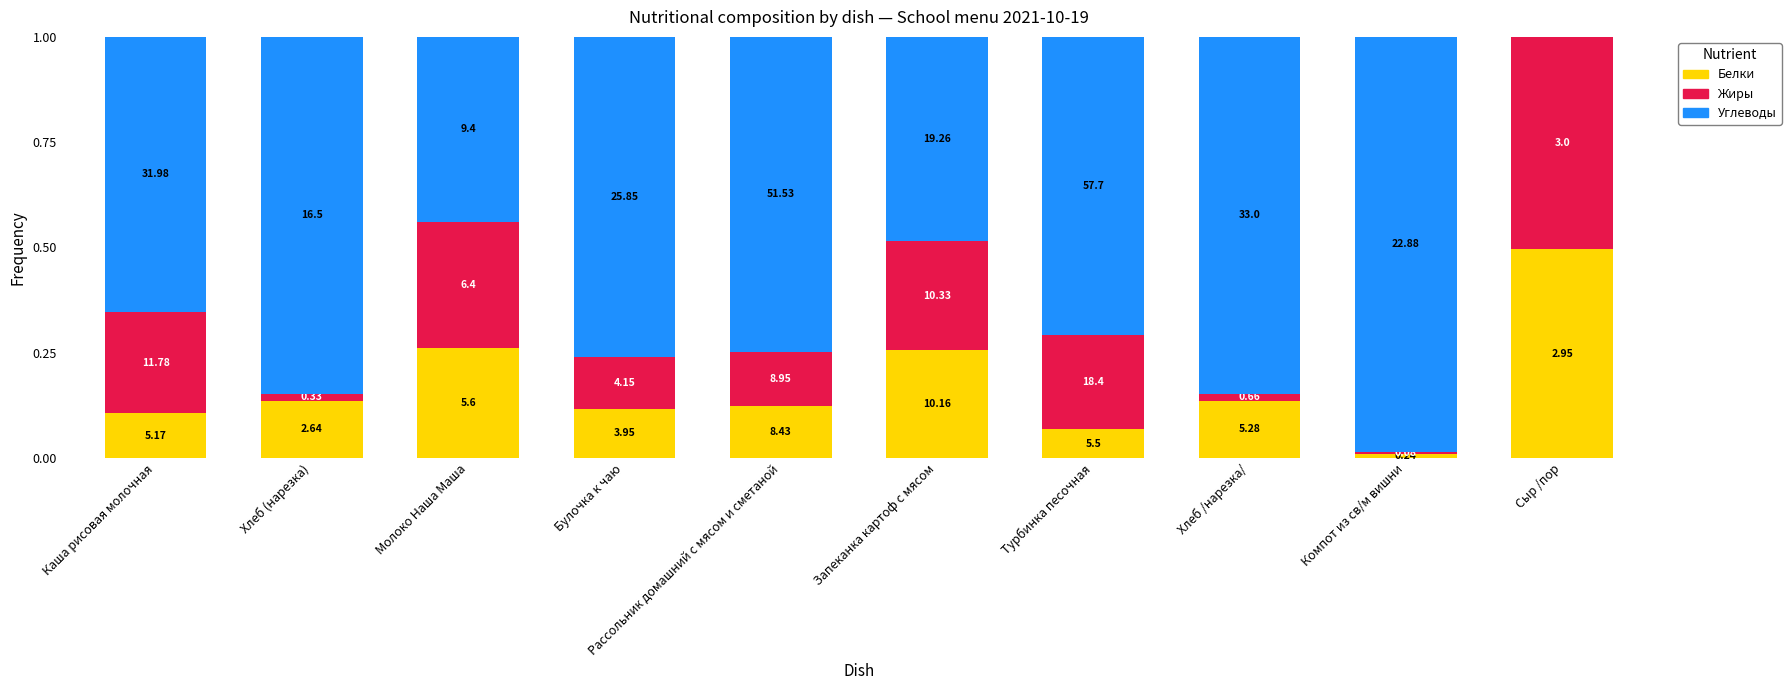

Between Молоко Наша Маша and Запеканка картоф с мясом, which series saw the biggest shift?

Углеводы